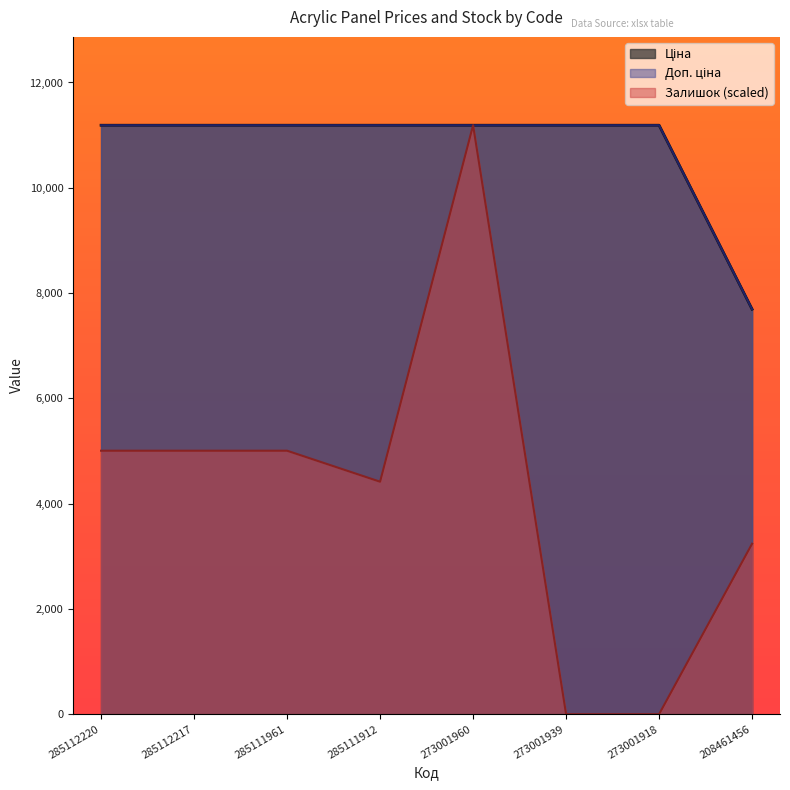

Is the value of Залишок at 285112217 greater than the value of Ціна at 285111961?

No